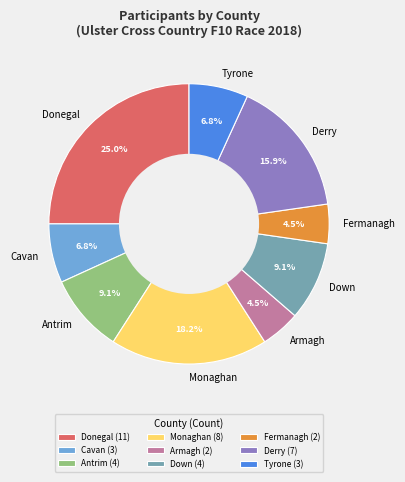

Combined, do Armagh and Donegal account for over 50%?

No